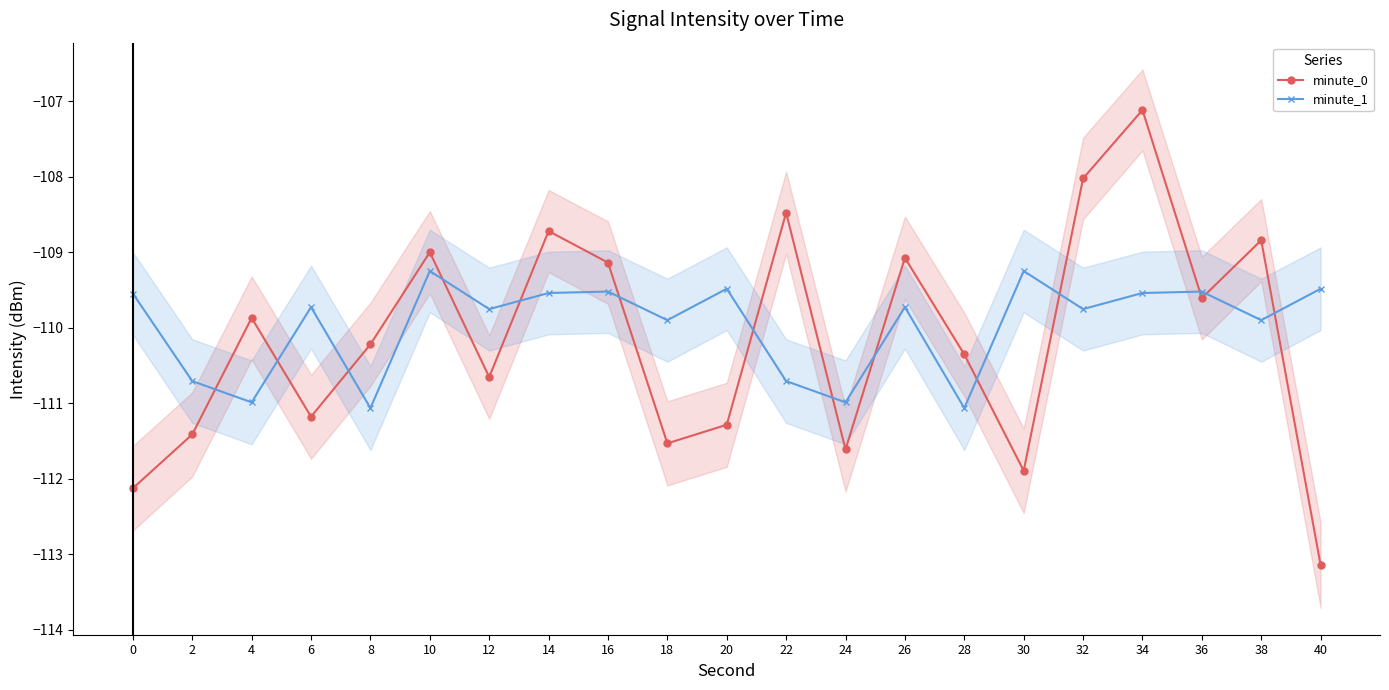

The minute_1 series shows -179.4 at 40. True or false?

False